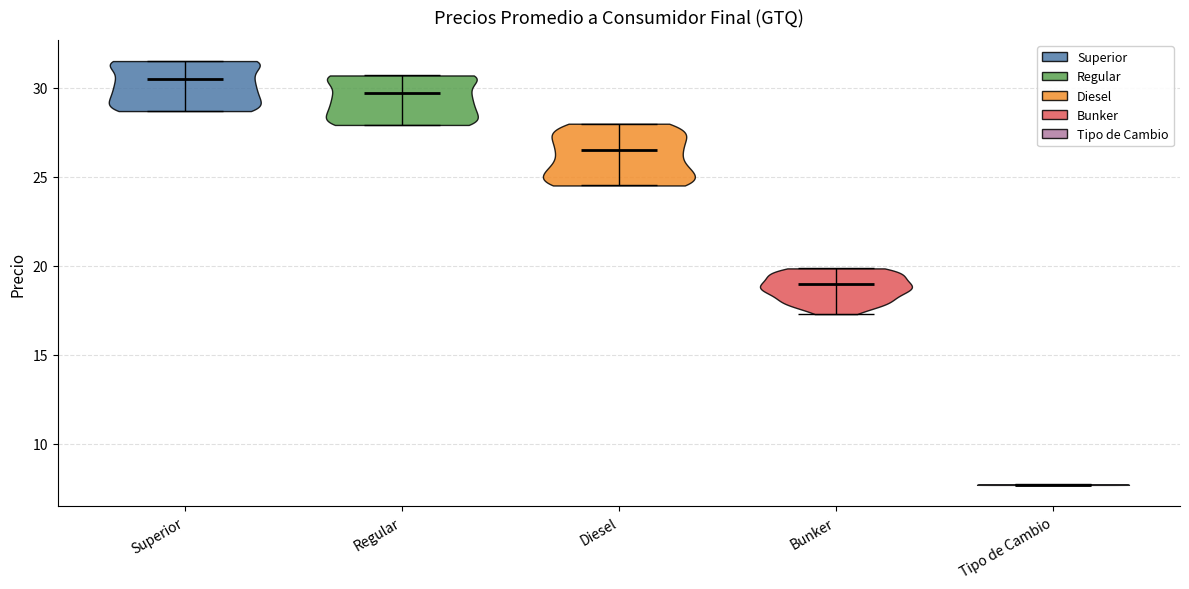

What is the lowest point the violin for Tipo de Cambio reaches on the y-axis? The values are not printed on the chart, so give them approximately, as read against the axis.

7.5